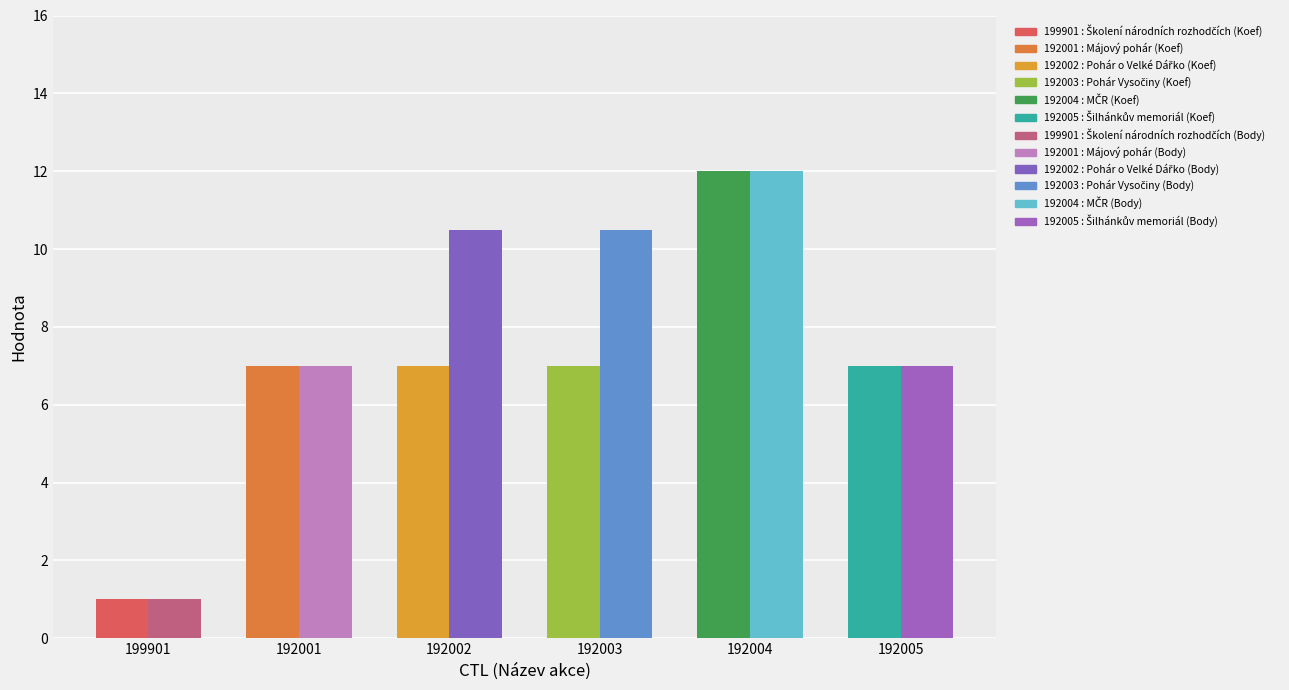

What is the difference between the highest and lowest values at 192002?

3.5